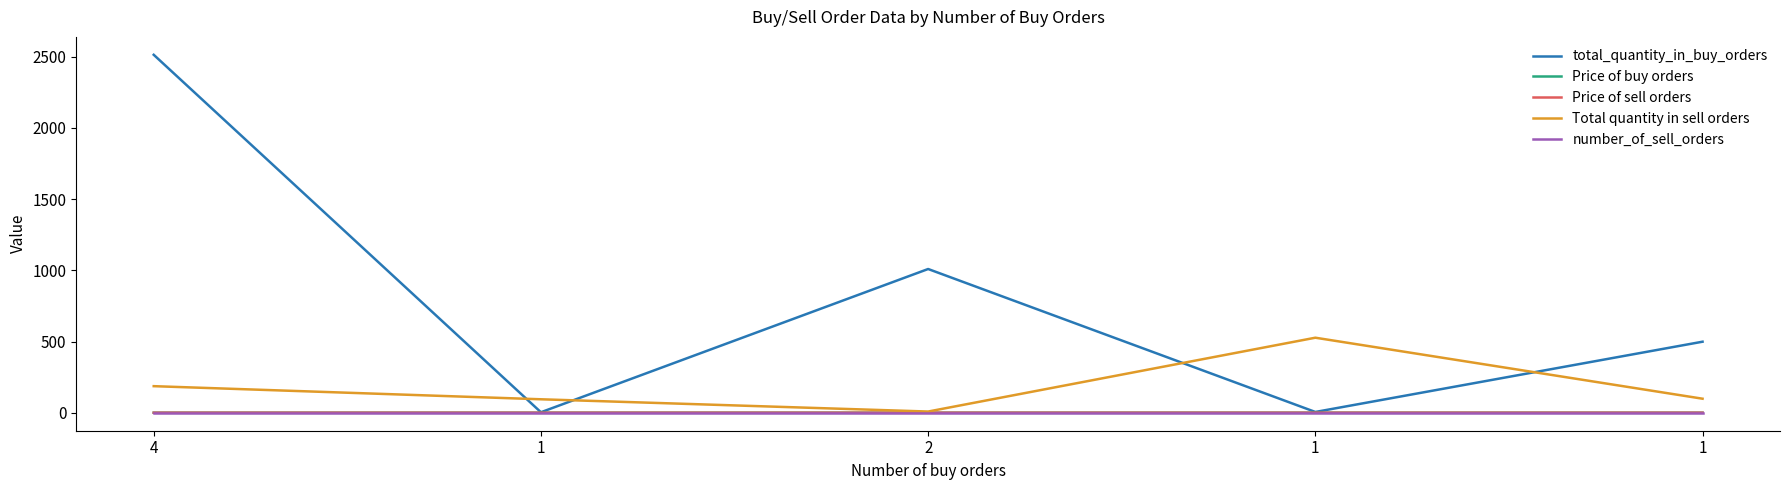

At which label does Total quantity in sell orders first exceed 100?

4